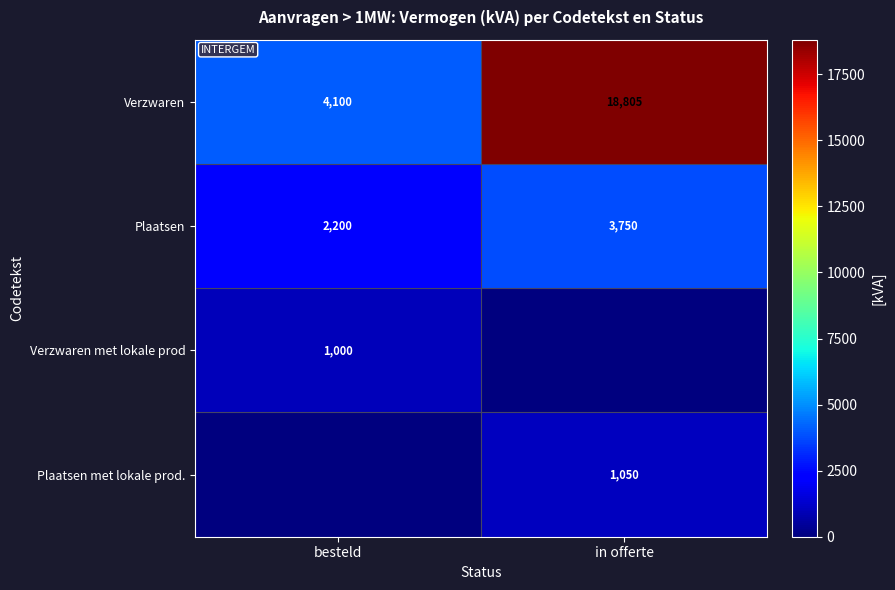

At which category is the sum across all series the highest?

in offerte